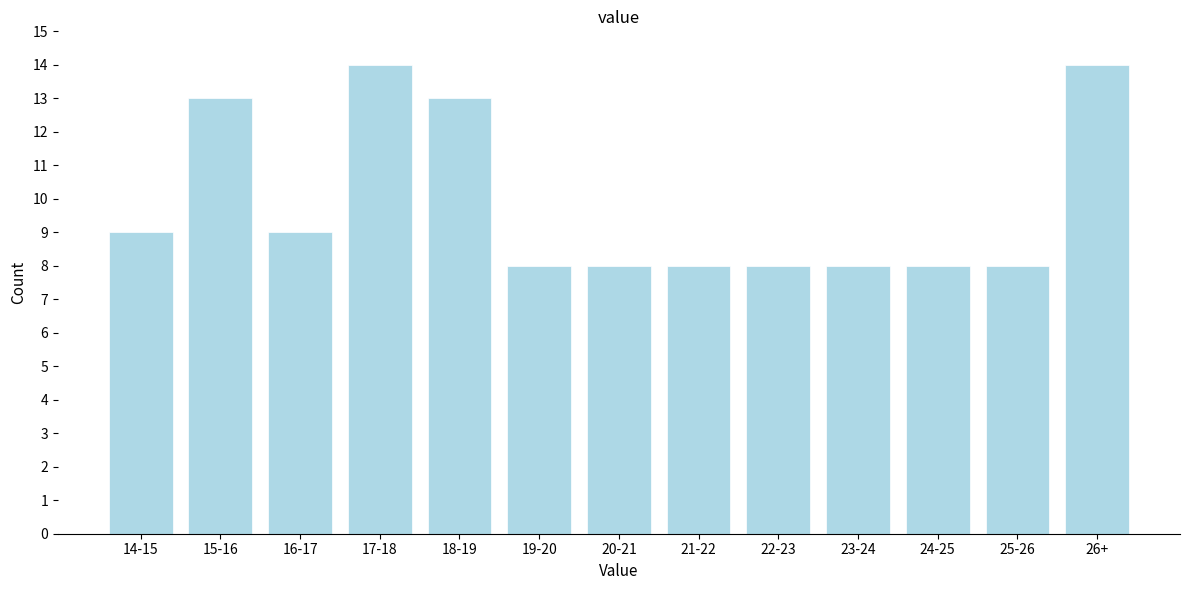

Reading left to right, transcribe all the data shown in this chart.

14-15=9	15-16=13	16-17=9	17-18=14	18-19=13	19-20=8	20-21=8	21-22=8	22-23=8	23-24=8	24-25=8	25-26=8	26+=14